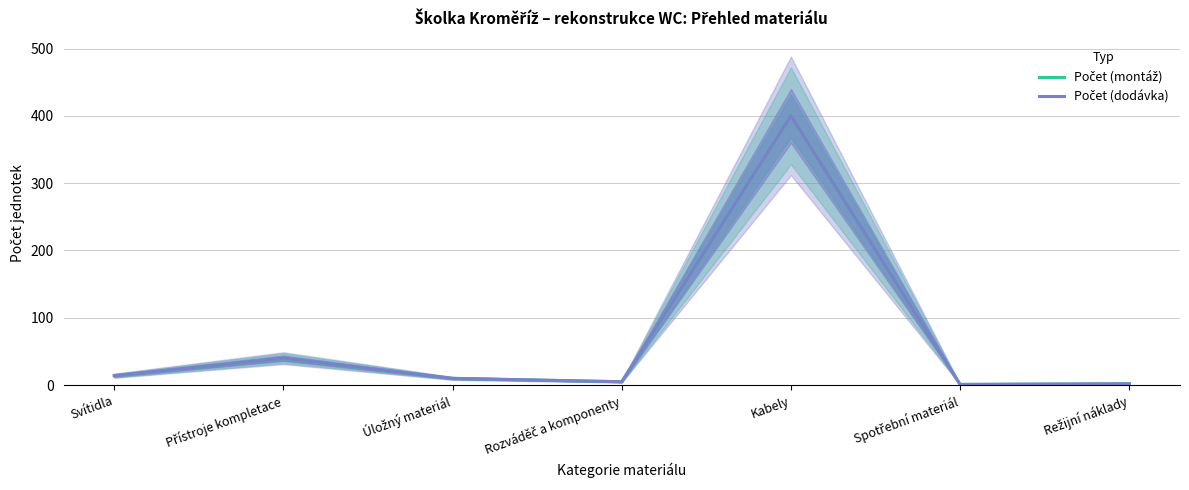

How many lines are shown in the chart?

2